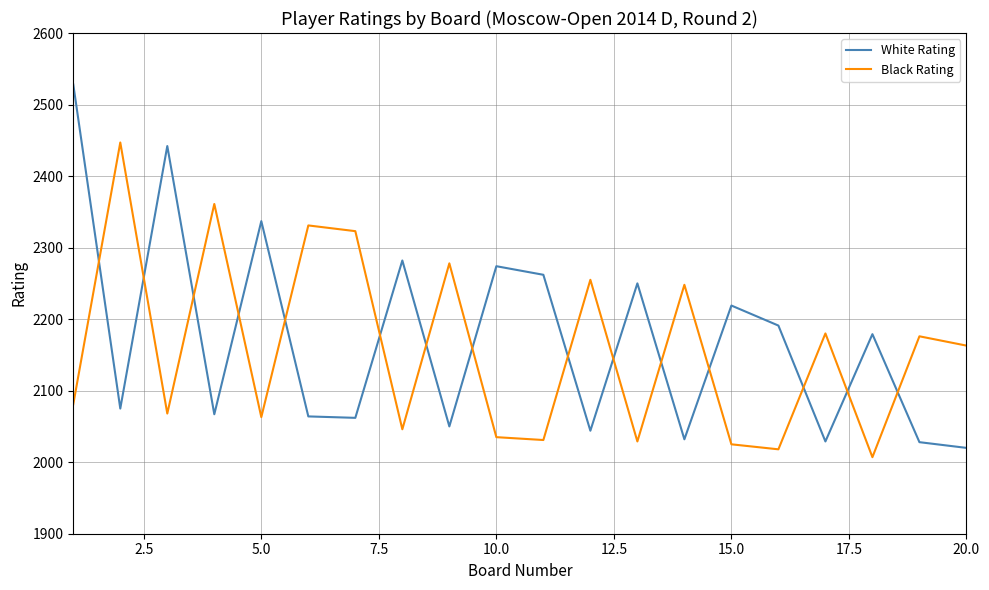

Which series has the widest spread of values?

White Rating